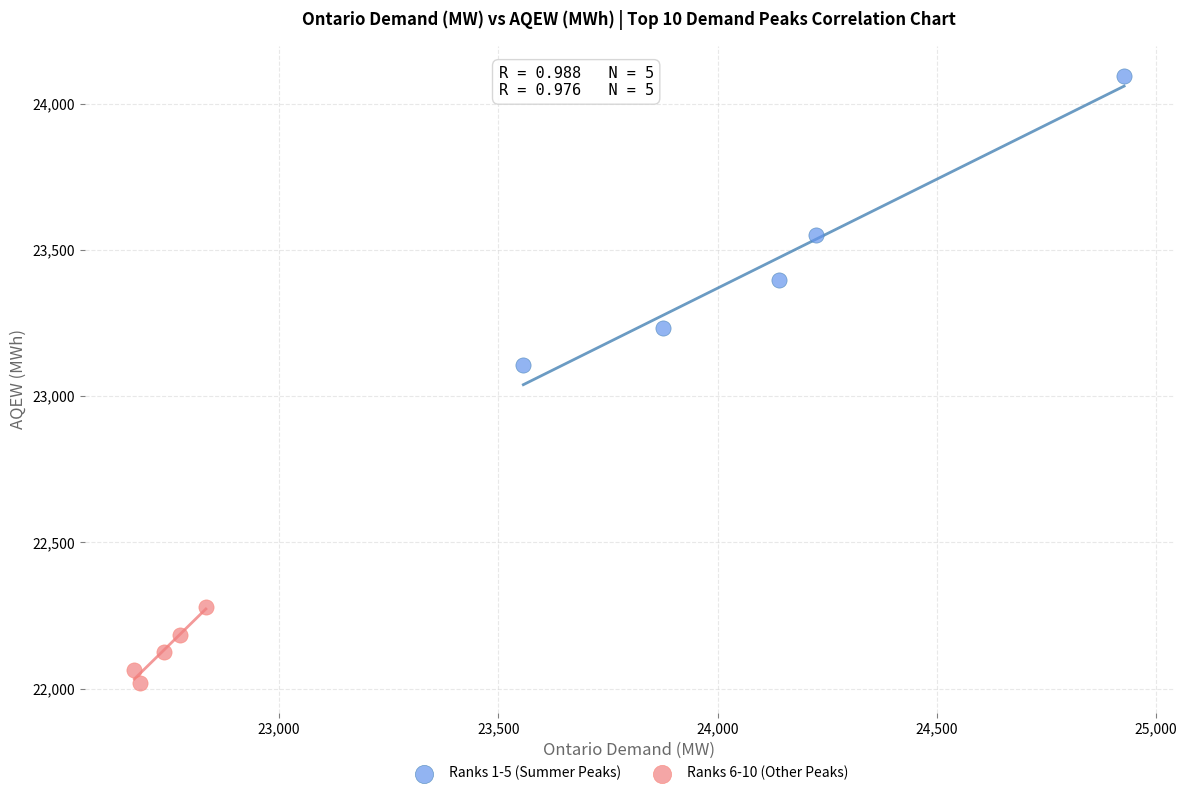

What are all the series names shown in the legend?

Ranks 1-5 (Summer Peaks), Ranks 6-10 (Other Peaks)